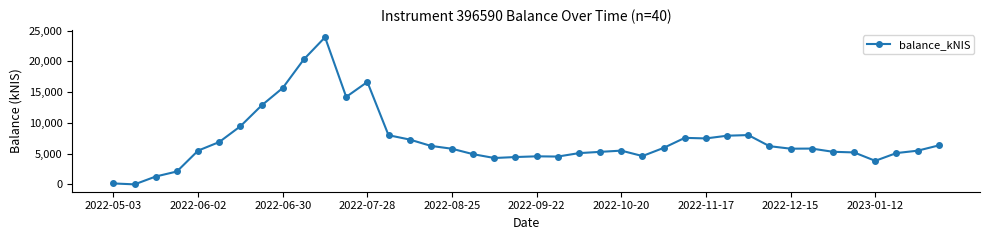

How many lines are shown in the chart?

1